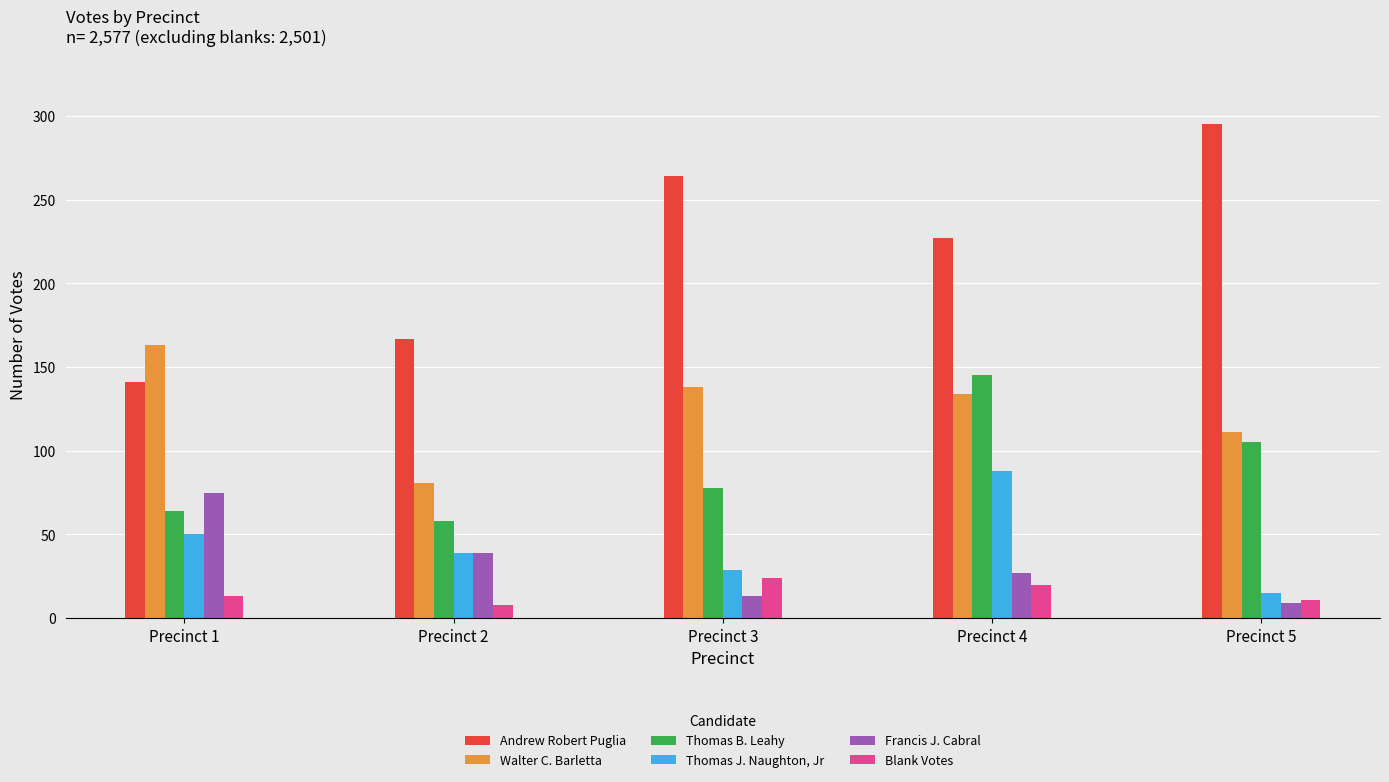

The Thomas B. Leahy series shows 145 at Precinct 4. True or false?

True